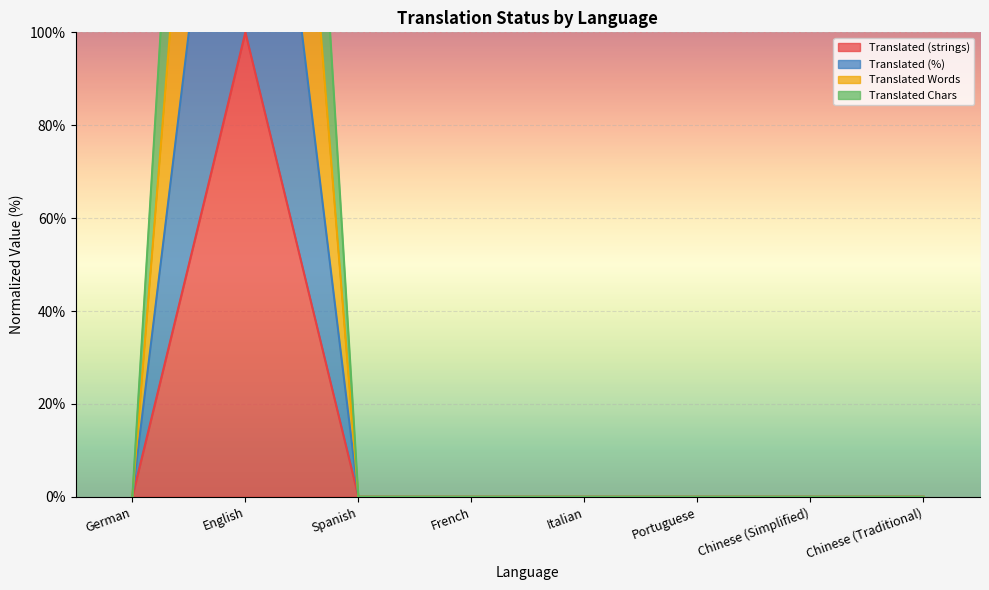

The value of translated_words at English is 95. True or false?

False